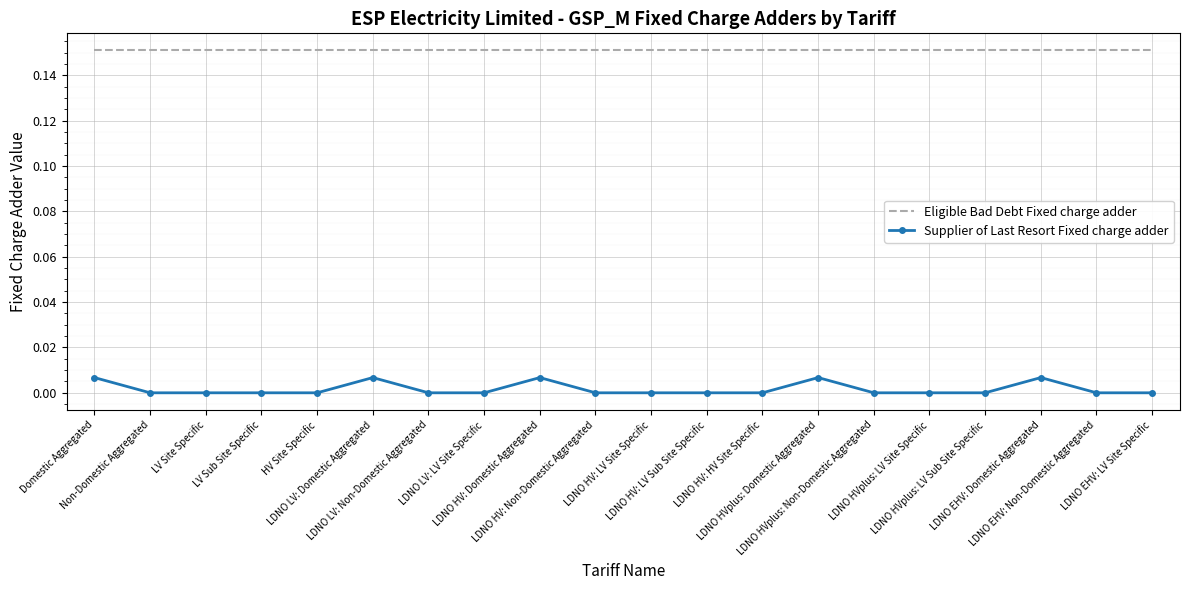

Rank the series by their average value, from lowest to highest.

Supplier of Last Resort Fixed charge adder, Eligible Bad Debt Fixed charge adder